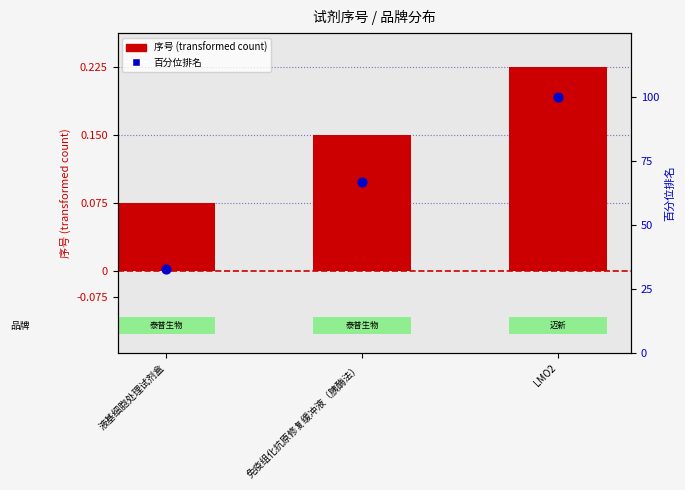

Which series has the largest total across all categories?

百分位排名